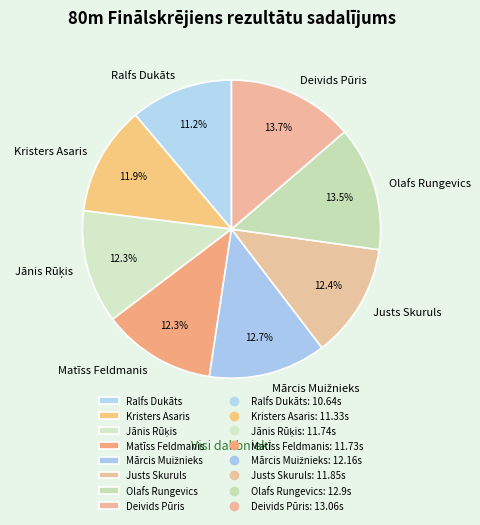

To the nearest percent, what is the average slice percentage?

12%